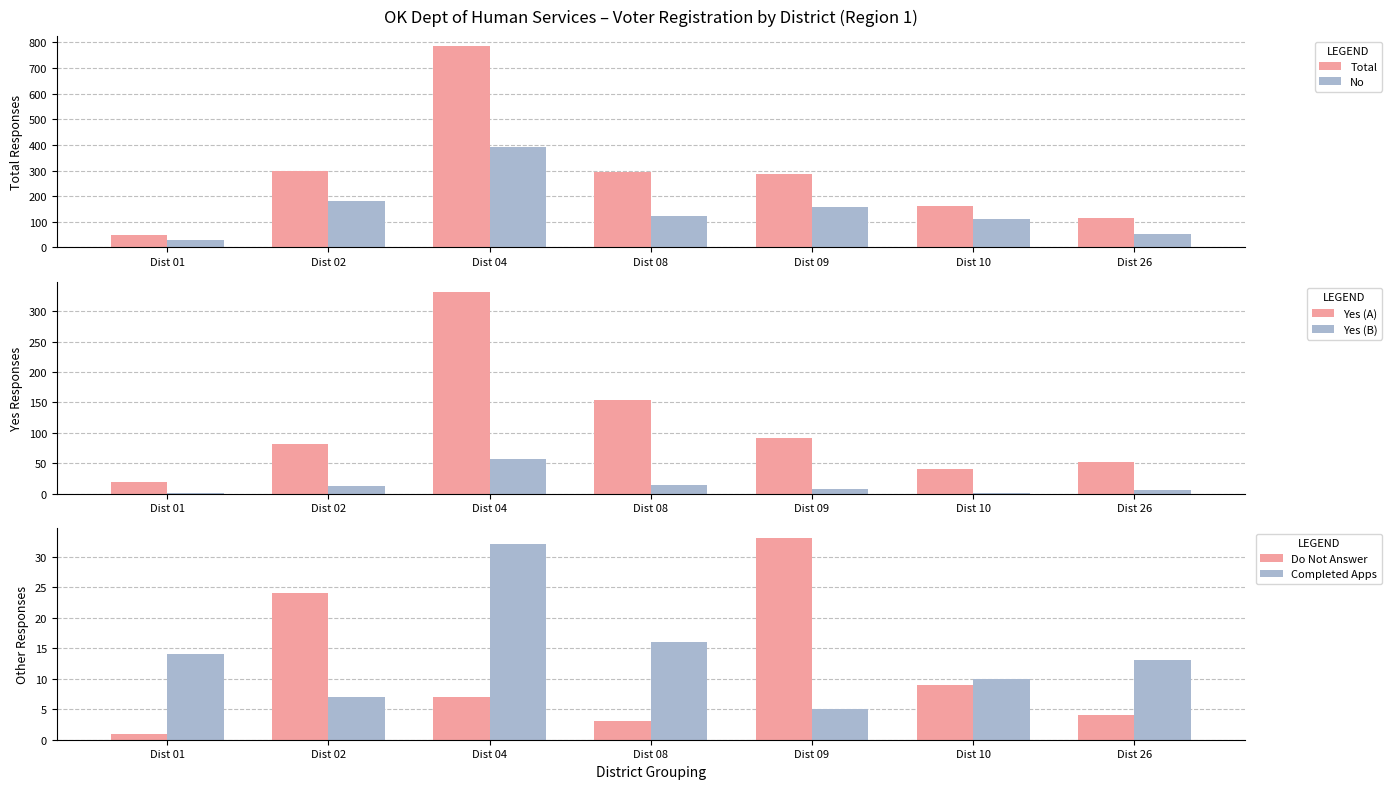

What is the value of the Yes (A) bar at the 2nd from the left?

81